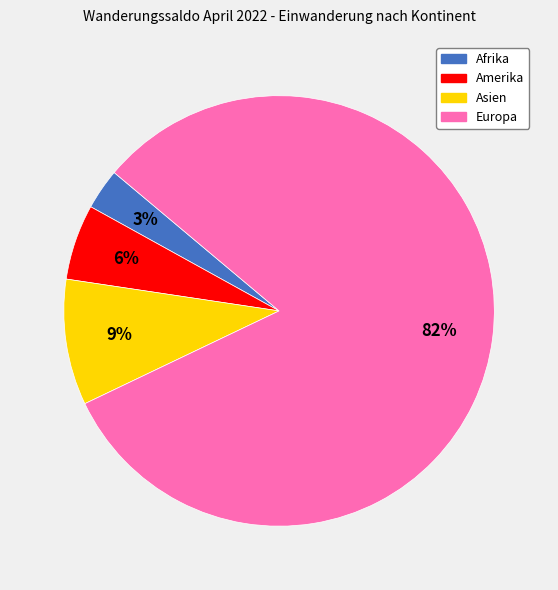

To the nearest percent, what is the difference between the largest and smallest slice percentages?

79%